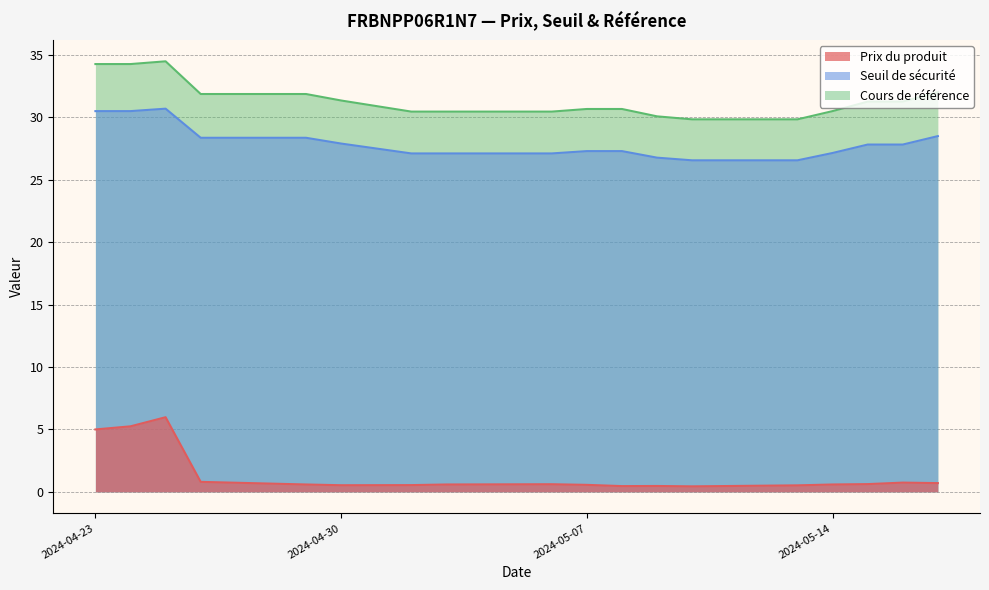

What are all the series names shown in the legend?

Prix du produit, Seuil de sécurité, Cours de référence